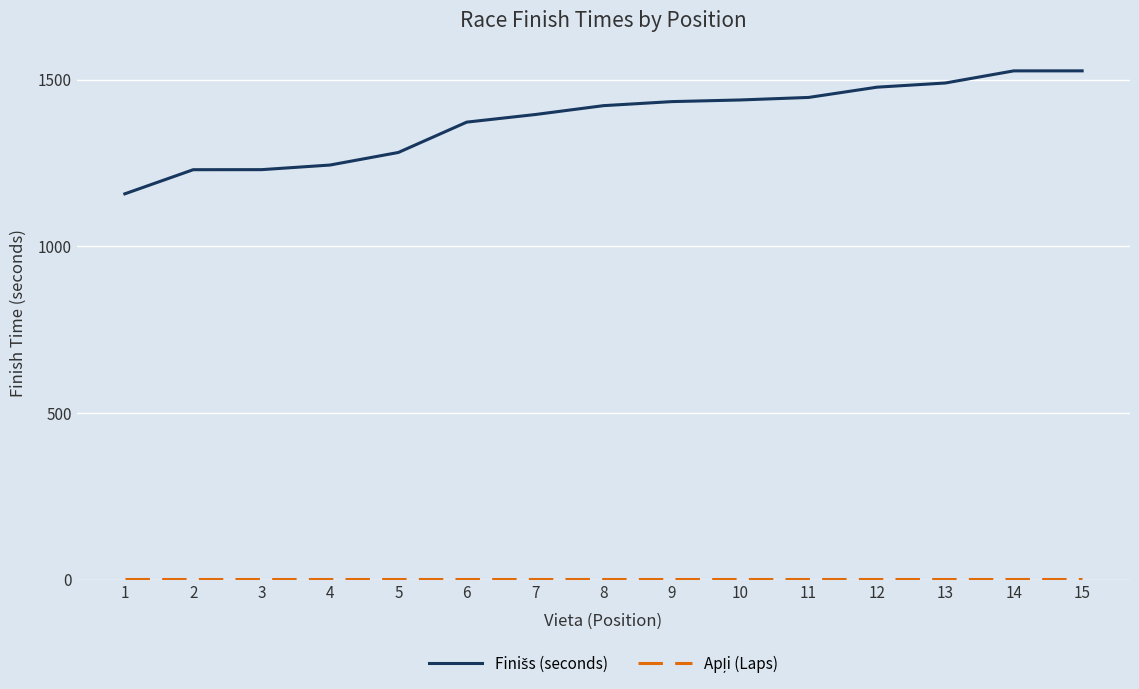

How many lines are shown in the chart?

2